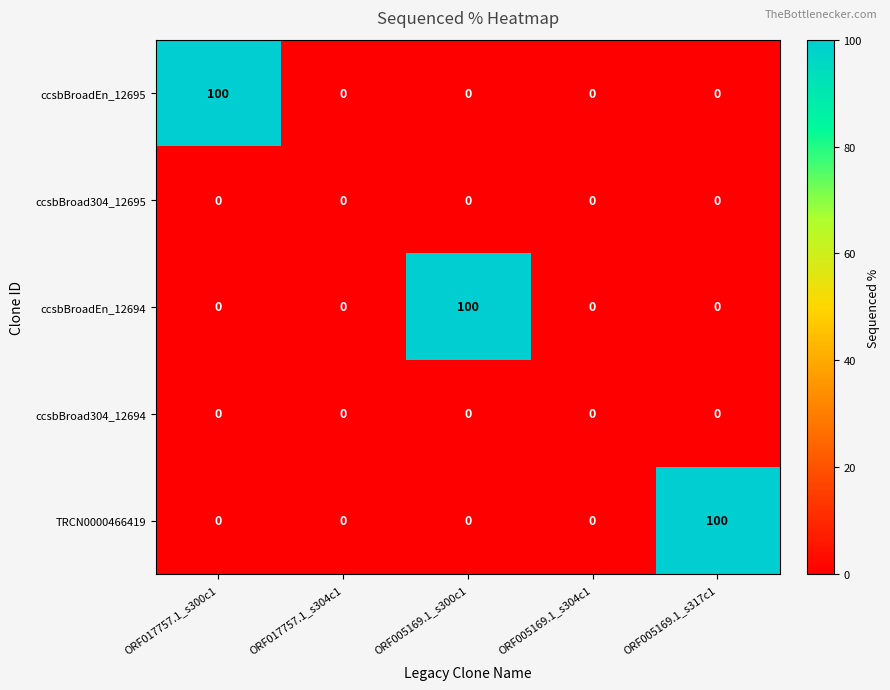

True or false: TRCN0000466419 has a value of 0 at ORF017757.1_s304c1.

True